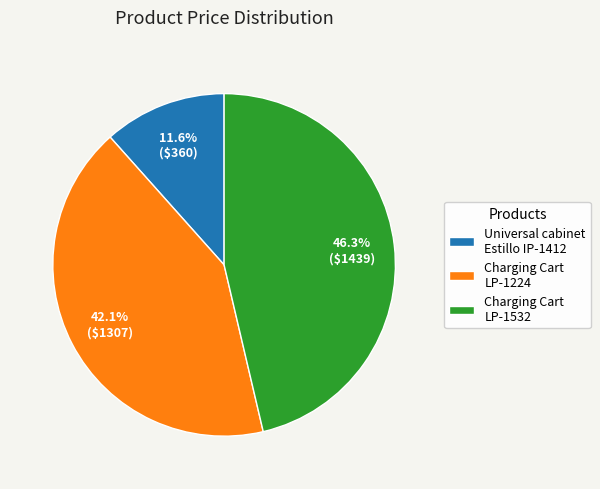

Combined, what portion of the pie is Charging Cart LP-1532 and Charging Cart LP-1224?

88.4%